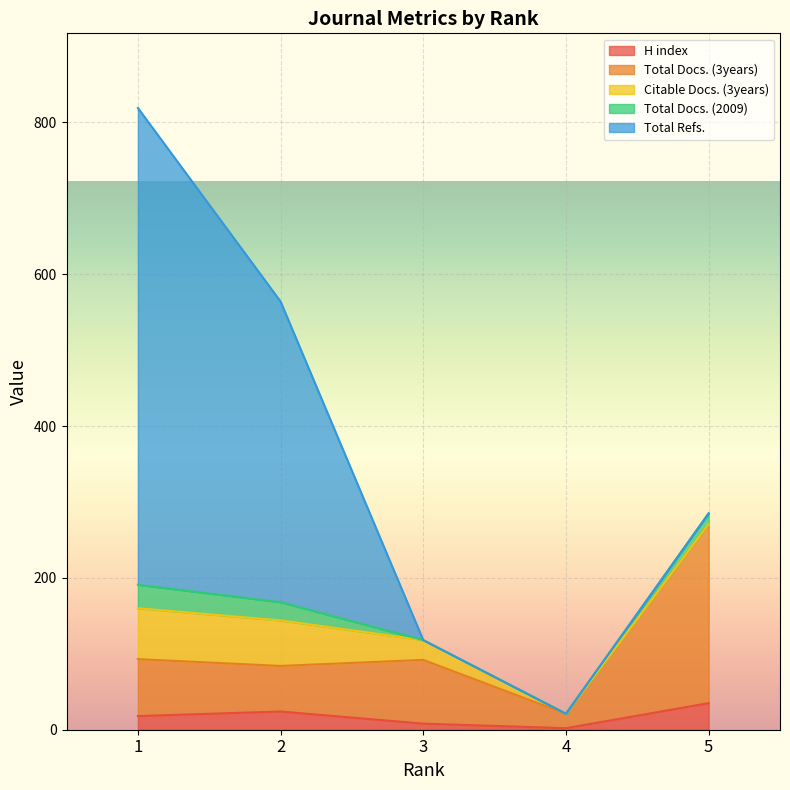

Between 2 and 5, which series saw the biggest shift?

Total Refs.